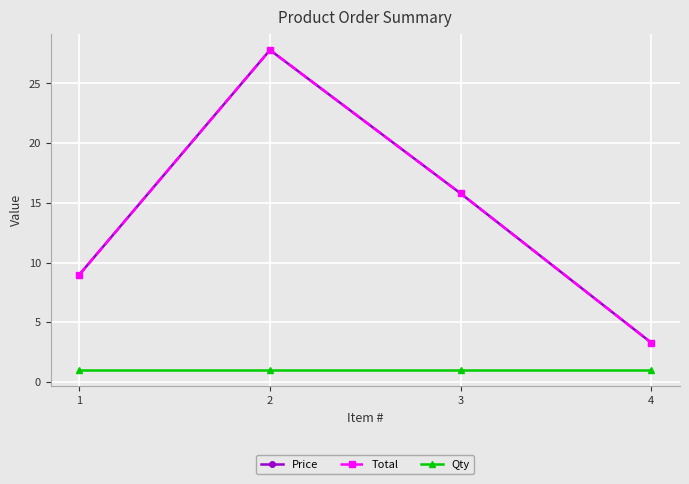

Is this an area chart (filled region under the line)?

No